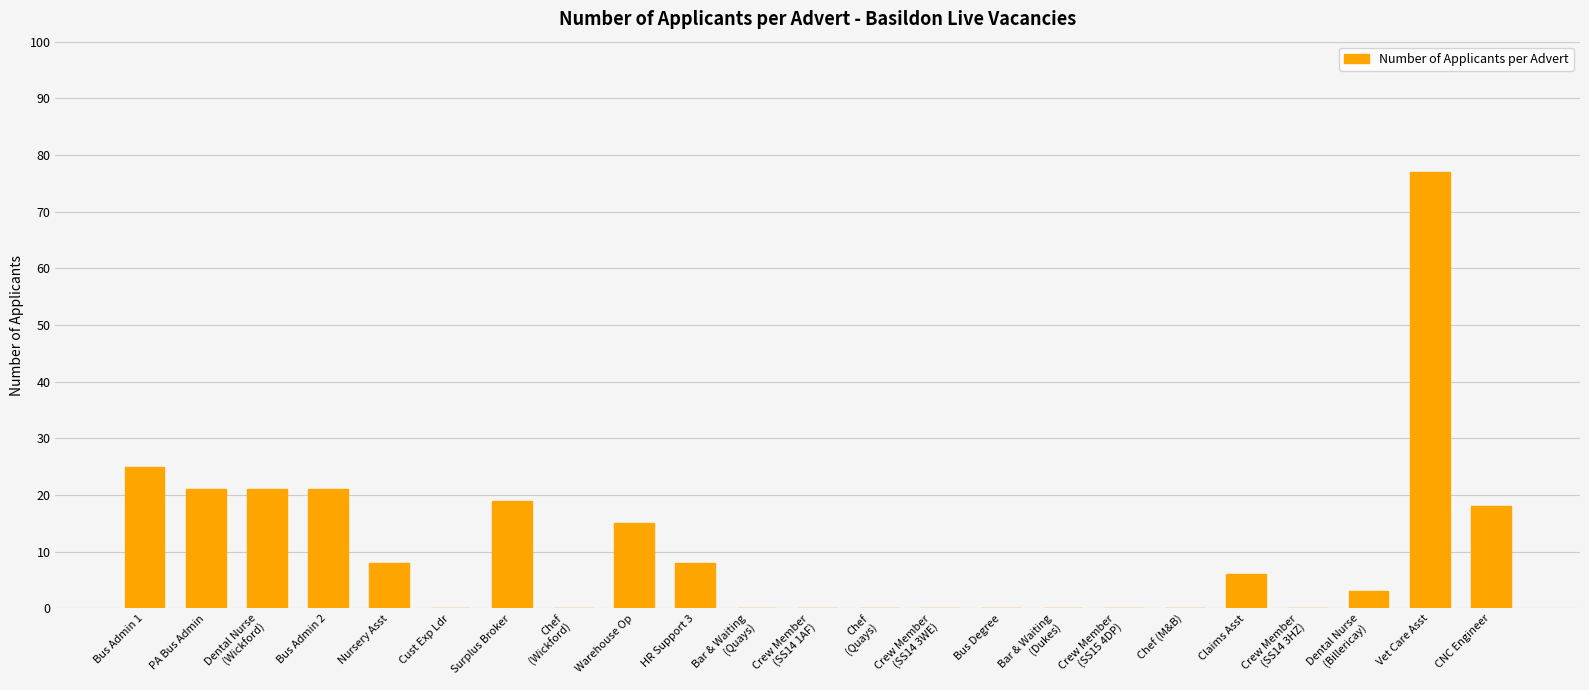

At which label is the value closest to 38?

Bus Admin 1